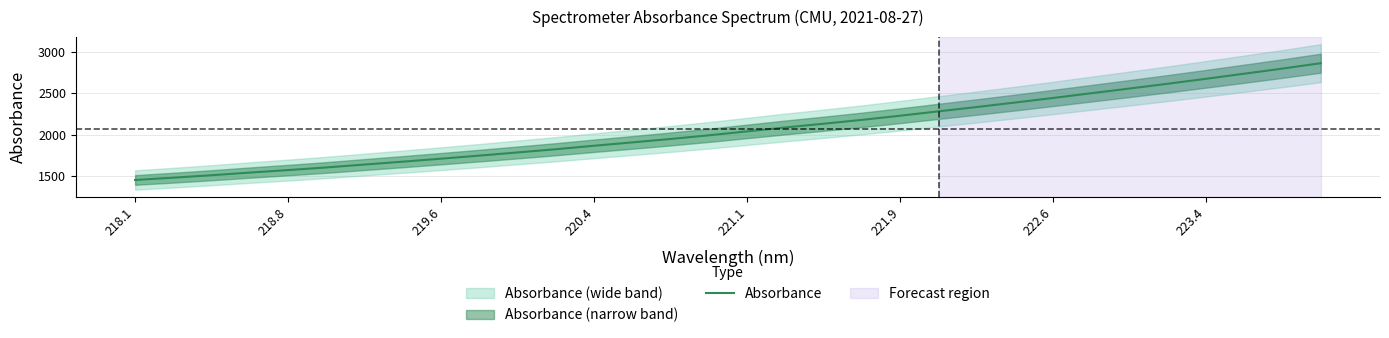

What is the lowest value of the Absorbance series?

1454.8